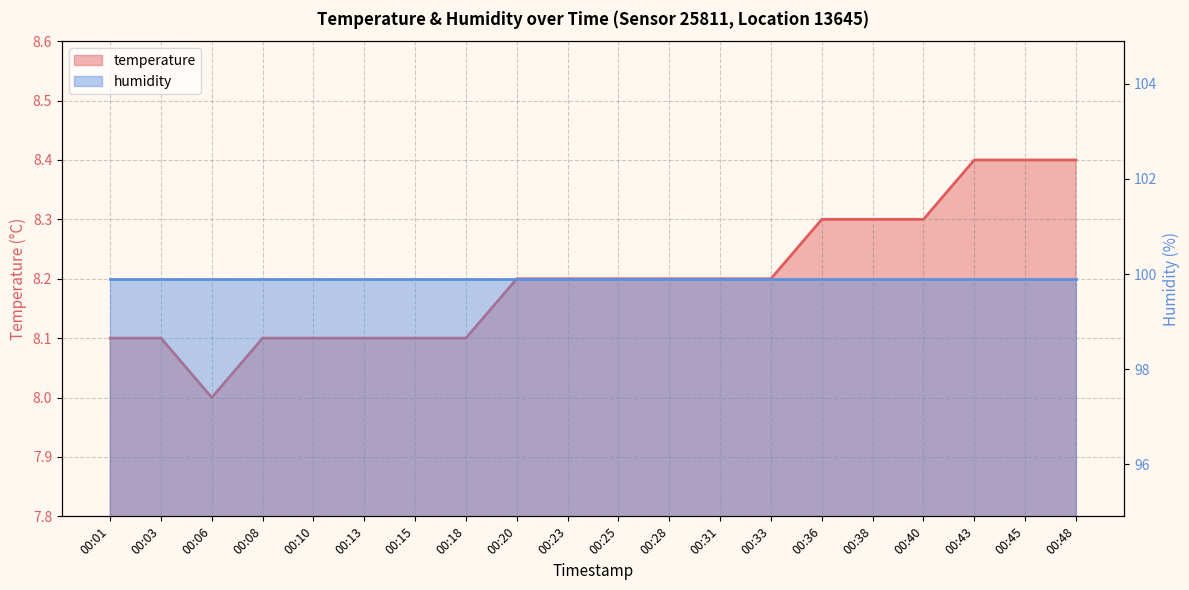

Approximately how many times larger is the value at 00:48 compared to 00:13?

1.0